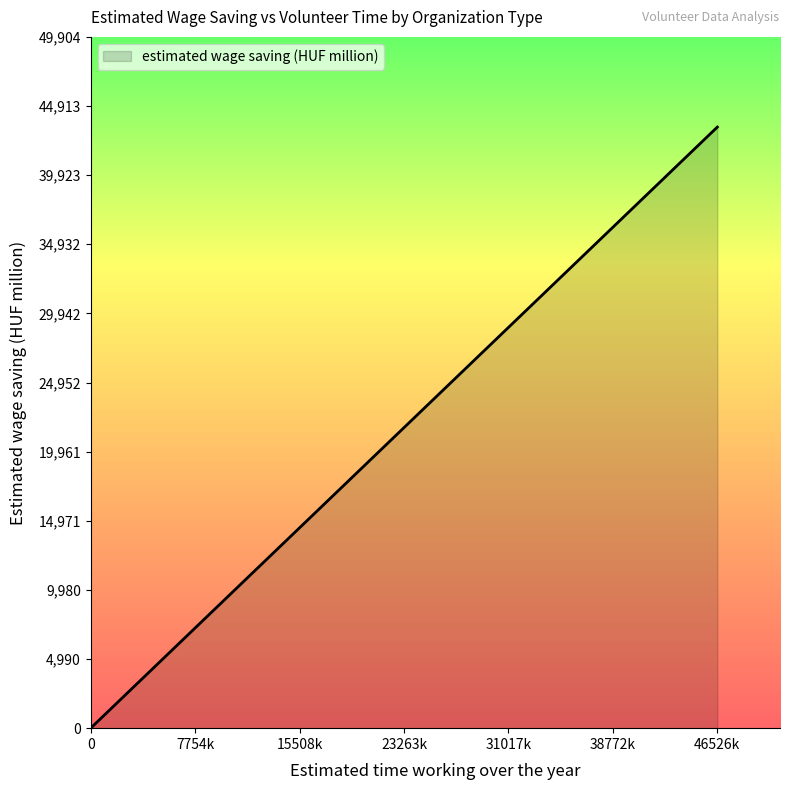

What is the maximum value shown in the chart?

43394.9